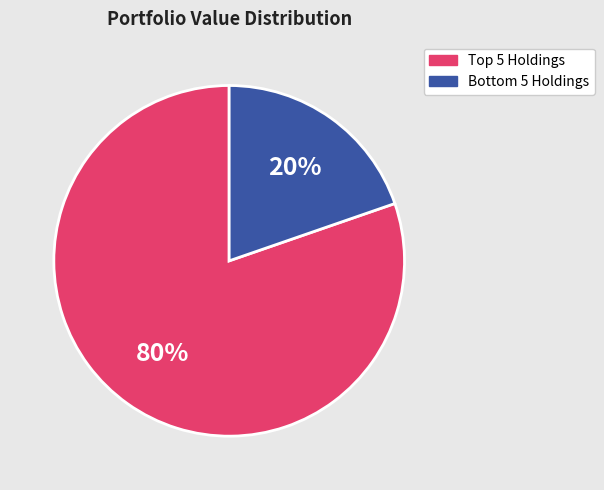

What is the majority slice?

Top 5 Holdings